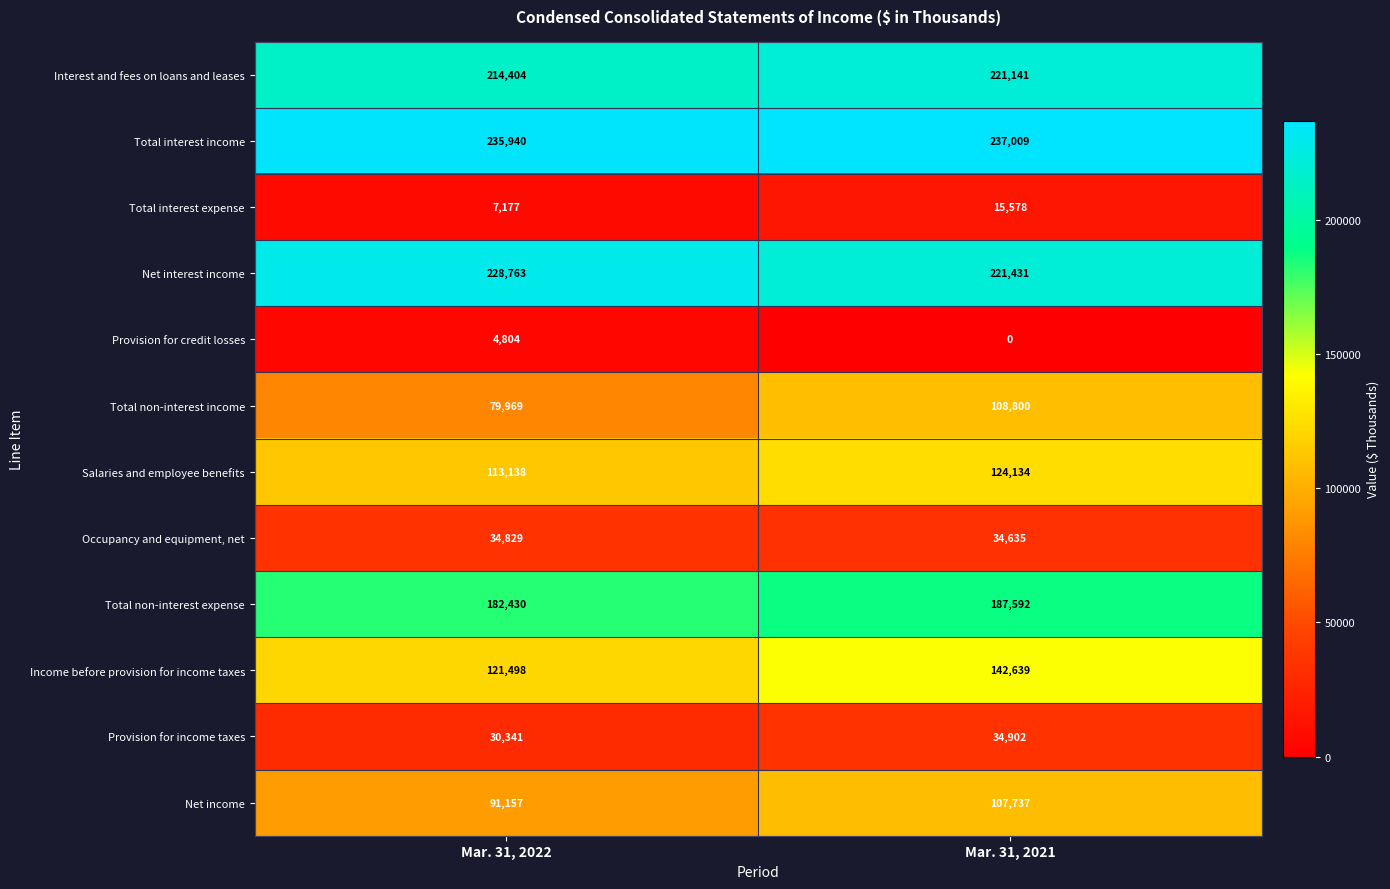

What is the difference between the maximum and minimum values in the Net interest income series?

7332